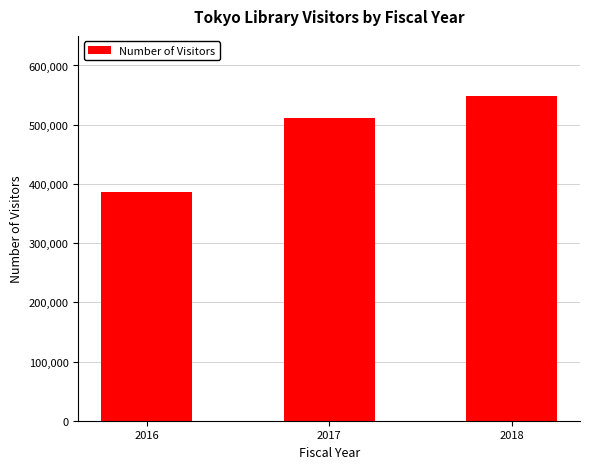

List the labels in order of value, largest first.

2018, 2017, 2016